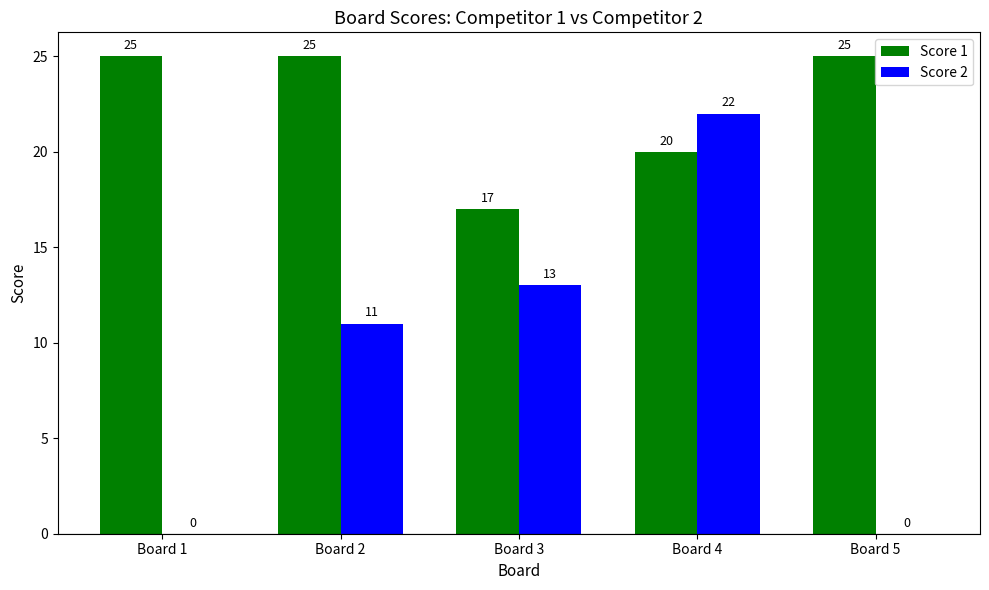

How many groups of bars are there?

5